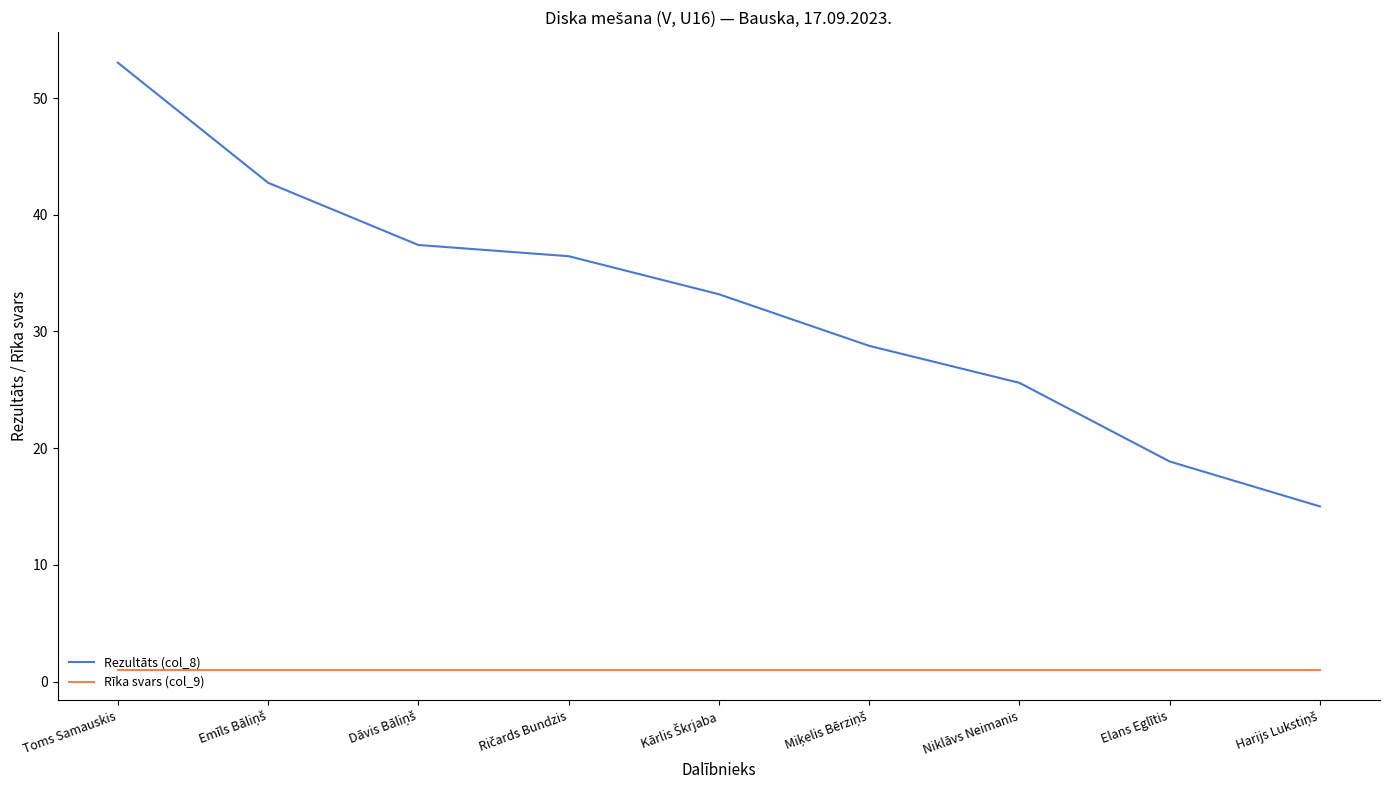

Rank the series by their average value, from lowest to highest.

Rīka svars (col_9), Rezultāts (col_8)